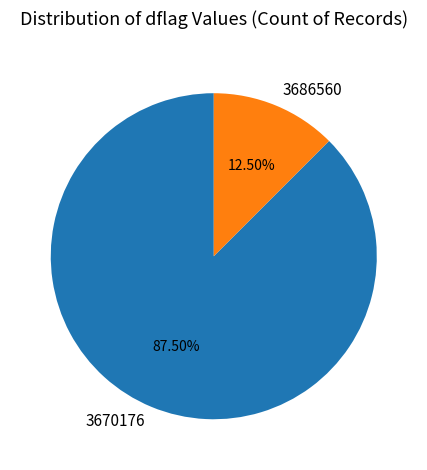

Between 3670176 and 3686560, which is larger?

3670176